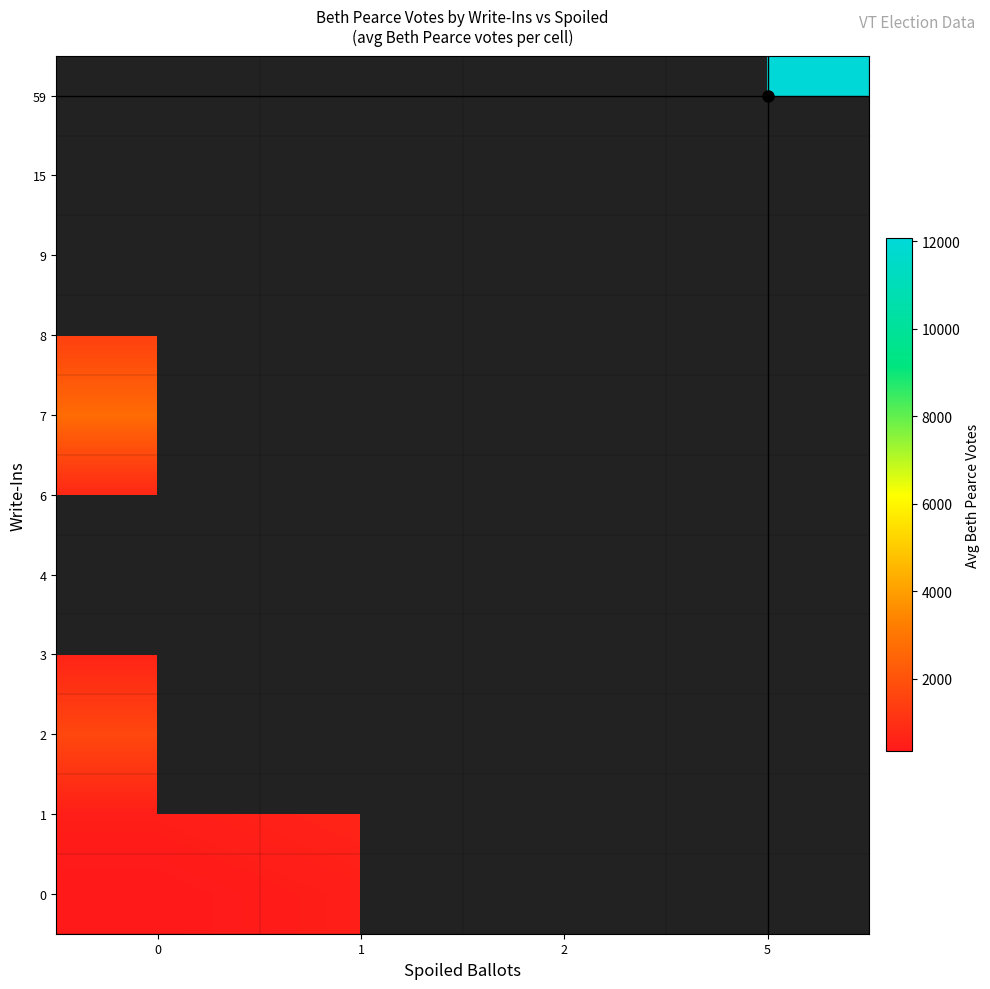

Count the number of categories in the chart.

4